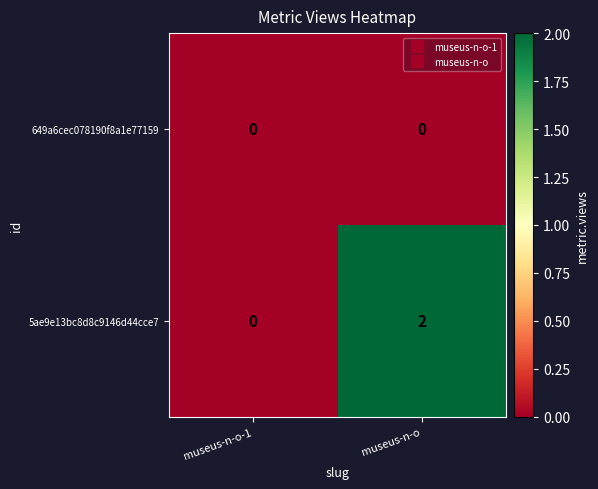

Reading left to right, what are all the values shown in this chart?

649a6cec078190f8a1e77159: 0	0
5ae9e13bc8d8c9146d44cce7: 0	2